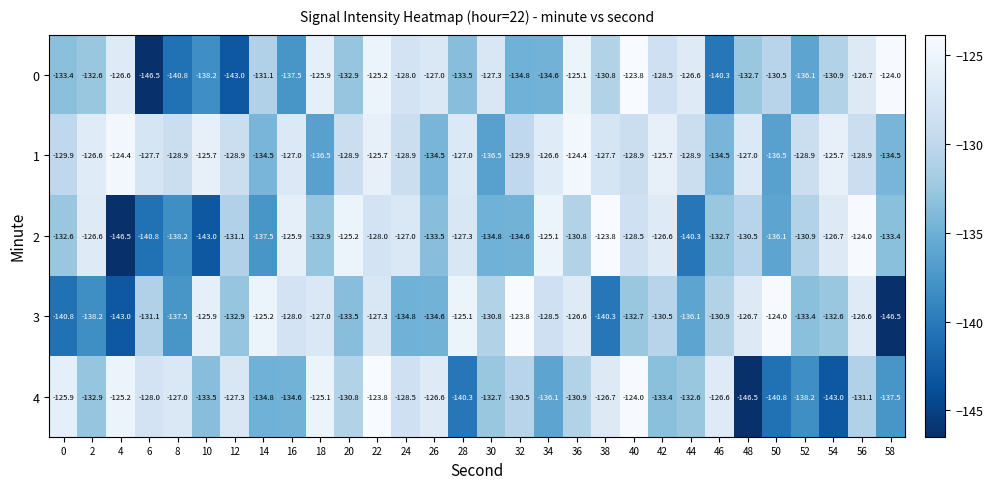

What is the greatest value displayed?

-123.8